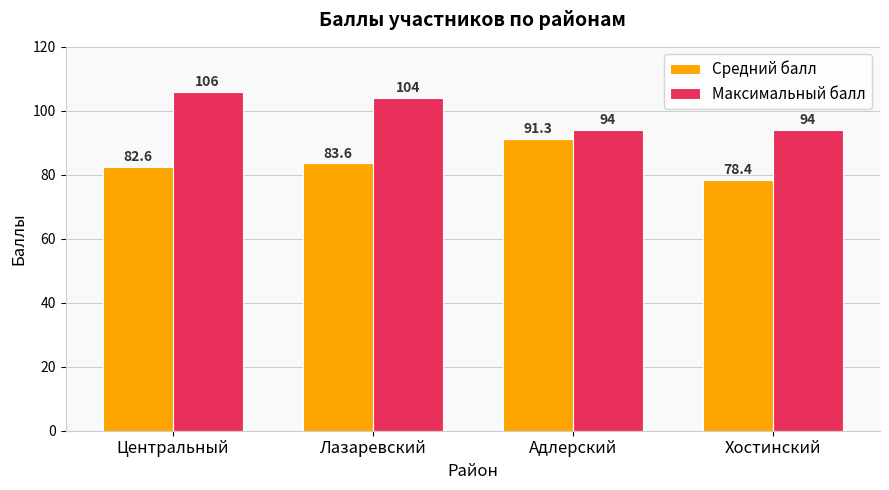

What is the value of the Максимальный балл bar at the 2nd from the left?

104.0